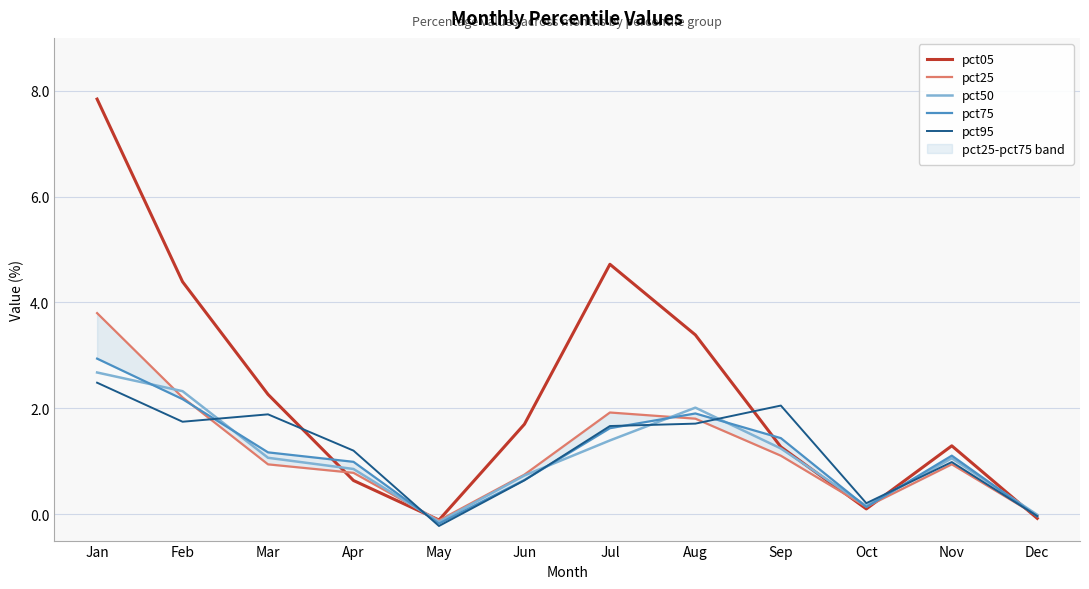

What is the minimum value for pct05?

-0.1